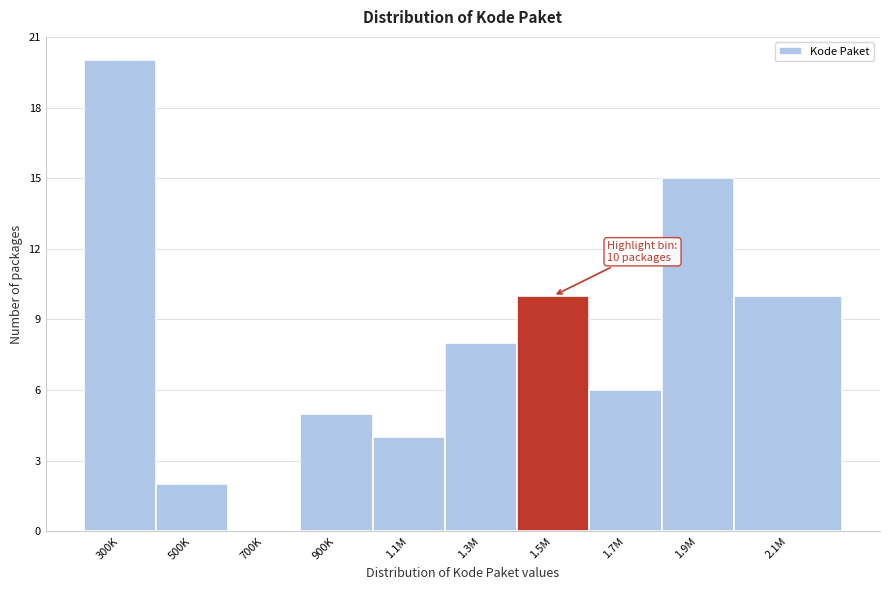

Reading right to left, what are all the values shown in this chart?

2.1M=10	1.9M=15	1.7M=6	1.5M=10	1.3M=8	1.1M=4	900K=5	700K=0	500K=2	300K=20